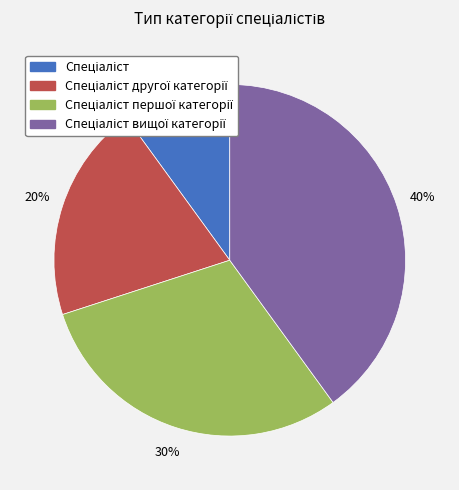

Is there any slice that represents more than half of the pie?

No